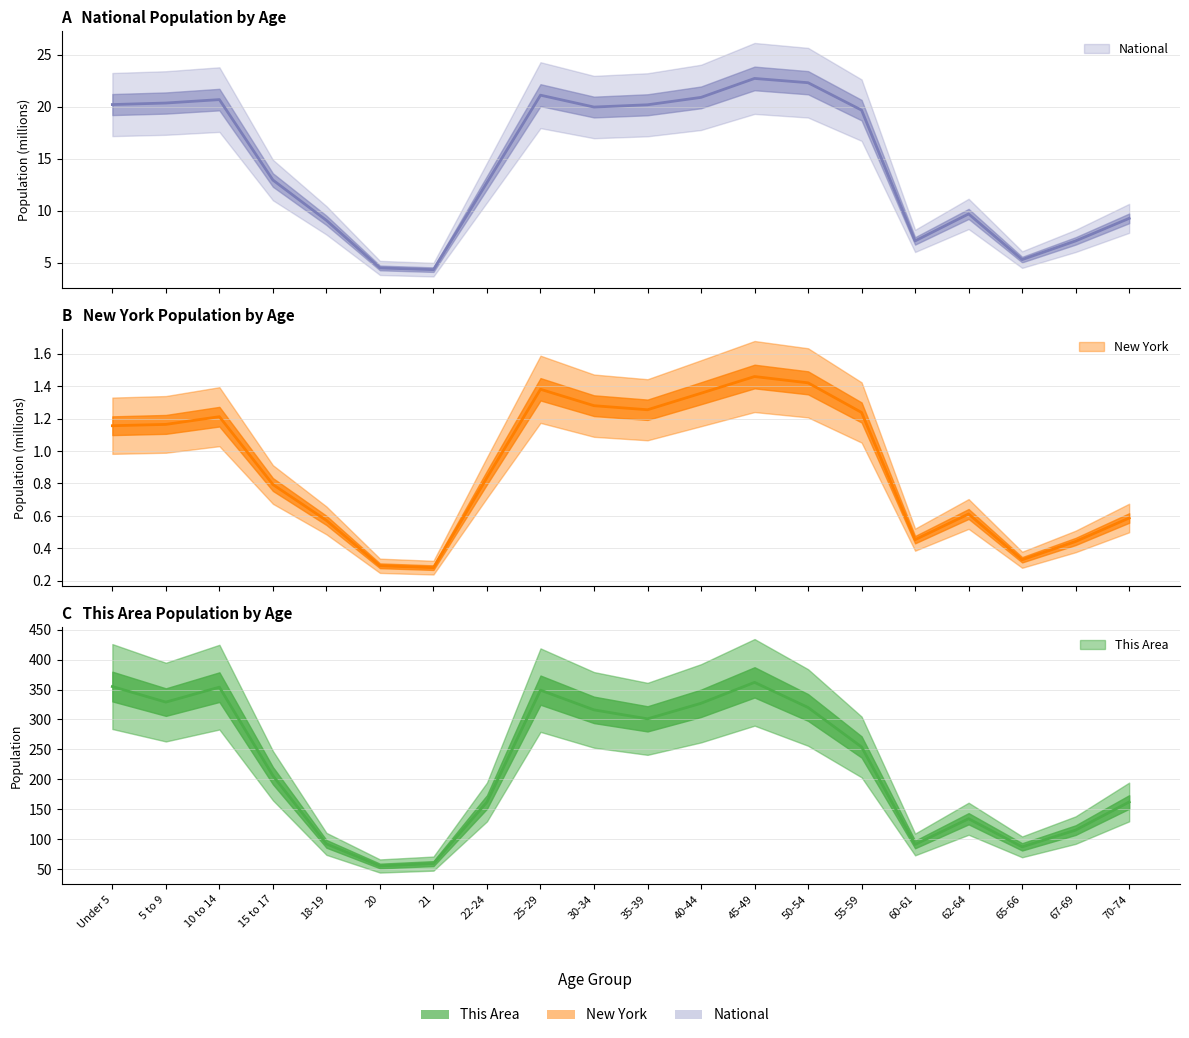

Reading left to right, list all the values displayed in this chart.

This Area: Under 5=355.0	5 to 9=329.0	10 to 14=354.0	15 to 17=206.0	18-19=92.0	20=55.0	21=59.0	22-24=162.0	25-29=349.0	30-34=316.0	35-39=301.0	40-44=327.0	45-49=362.0	50-54=320.0	55-59=254.0	60-61=91.0	62-64=134.0	65-66=87.0	67-69=115.0	70-74=162.0
New York: Under 5=1.2	5 to 9=1.2	10 to 14=1.2	15 to 17=0.8	18-19=0.6	20=0.3	21=0.3	22-24=0.8	25-29=1.4	30-34=1.3	35-39=1.3	40-44=1.4	45-49=1.5	50-54=1.4	55-59=1.2	60-61=0.5	62-64=0.6	65-66=0.3	67-69=0.4	70-74=0.6
National: Under 5=20.2	5 to 9=20.3	10 to 14=20.7	15 to 17=13.0	18-19=9.1	20=4.5	21=4.4	22-24=12.7	25-29=21.1	30-34=20.0	35-39=20.2	40-44=20.9	45-49=22.7	50-54=22.3	55-59=19.7	60-61=7.1	62-64=9.7	65-66=5.3	67-69=7.1	70-74=9.3